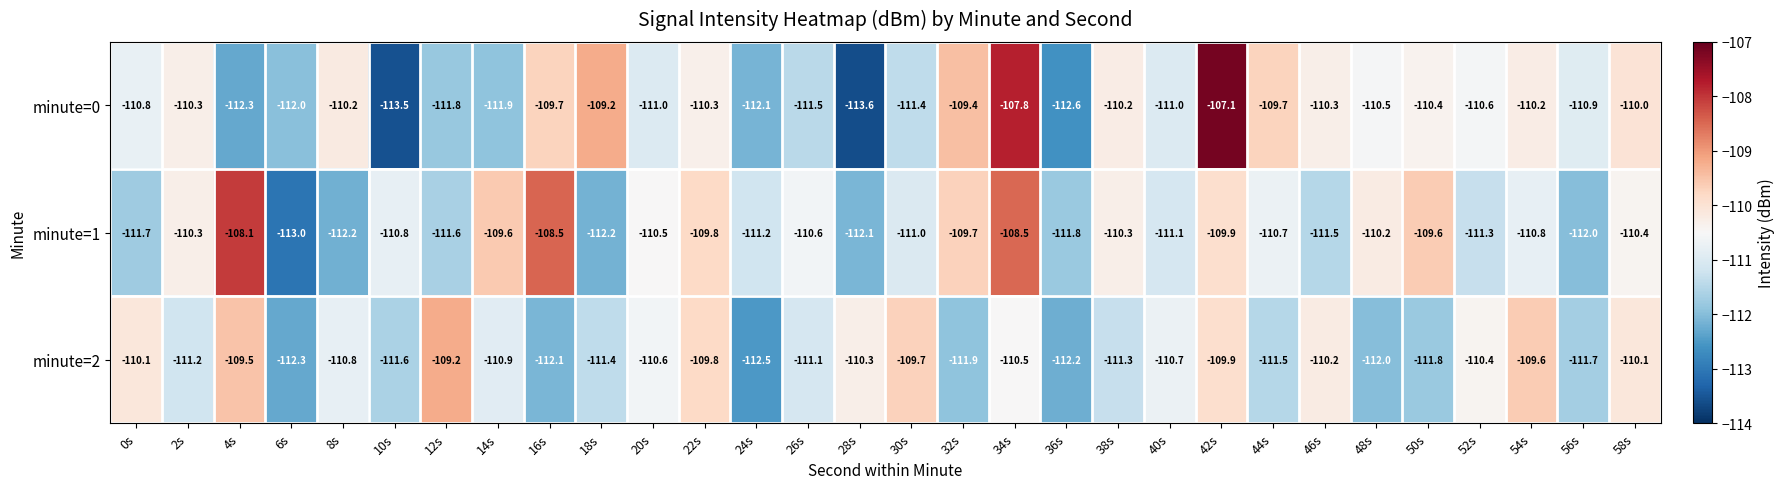

Which category has the highest value across all series?

42s